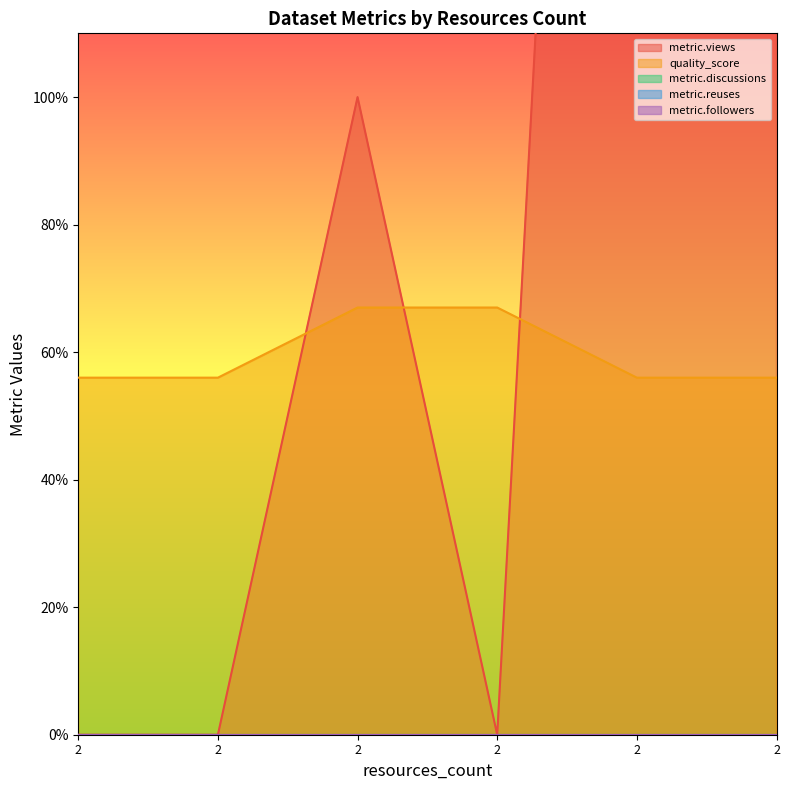

True or false: quality_score and metric.reuses intersect in this chart.

False